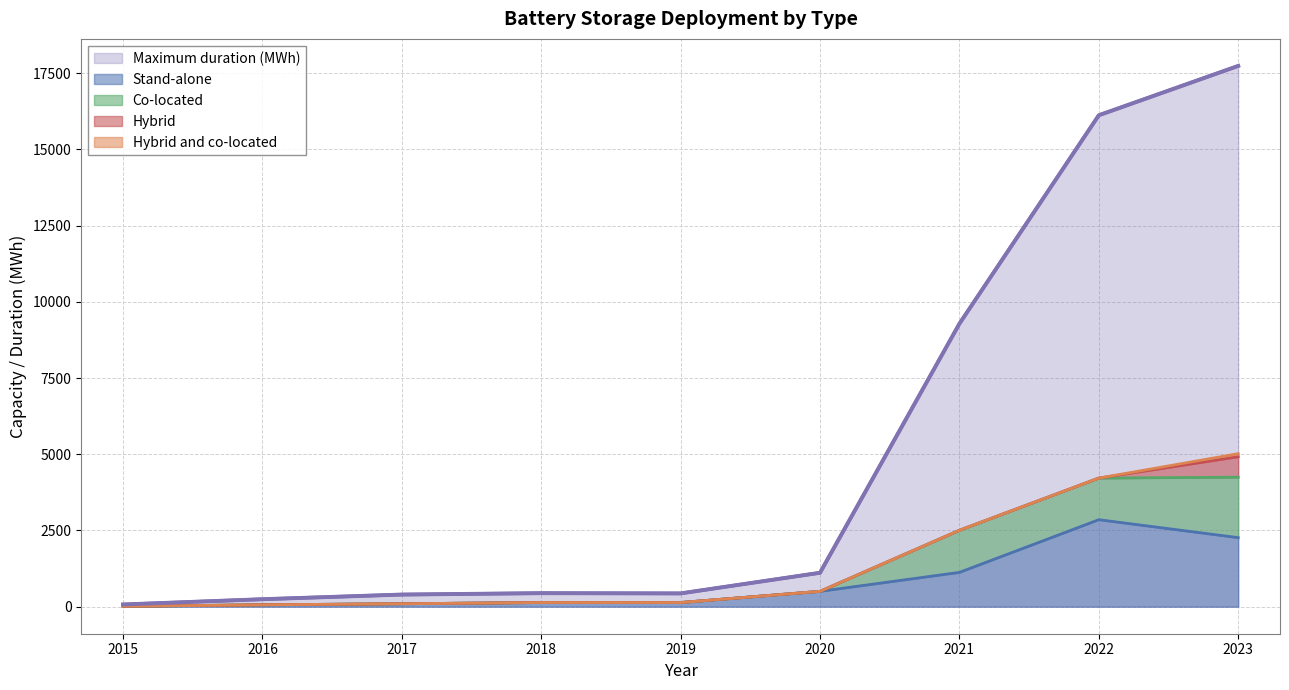

True or false: Co-located and Hybrid cross at least once.

False